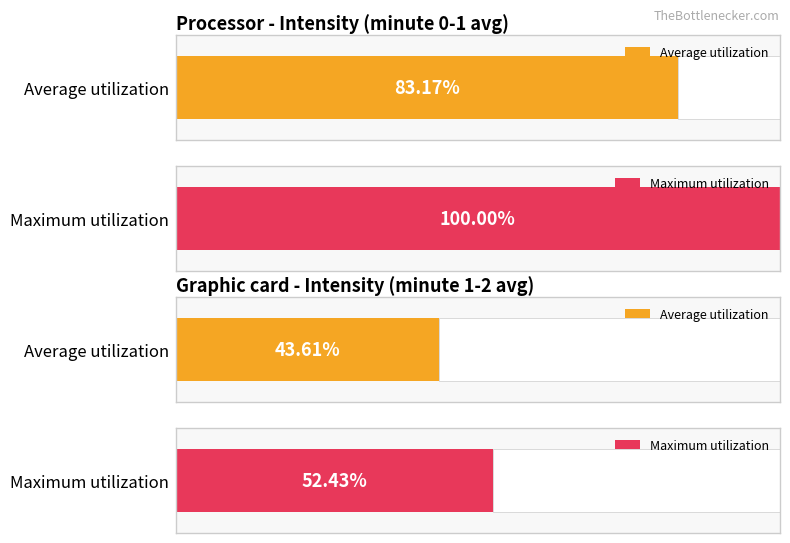

Which series has the widest spread of values?

Maximum utilization